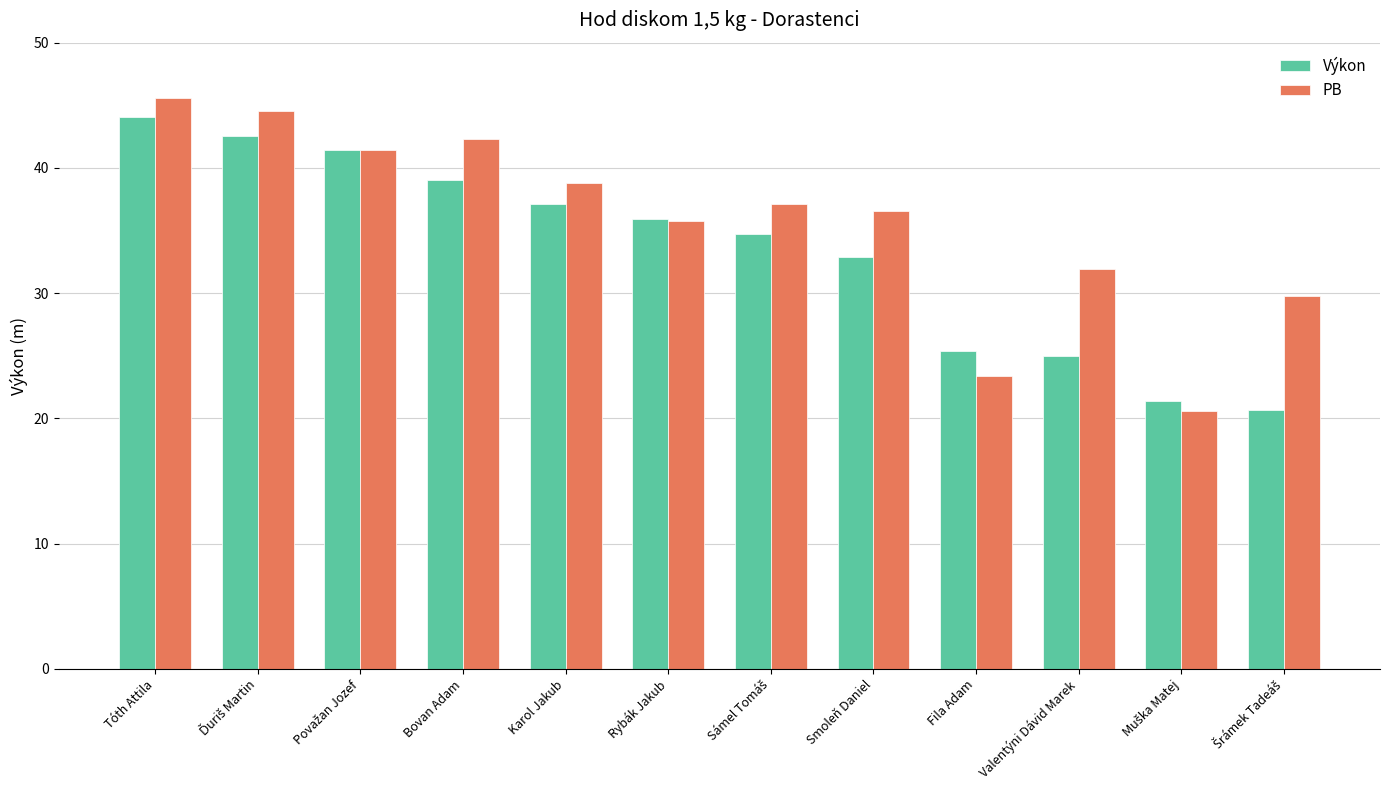

What is the total value across all series at Tóth Attila?

89.7